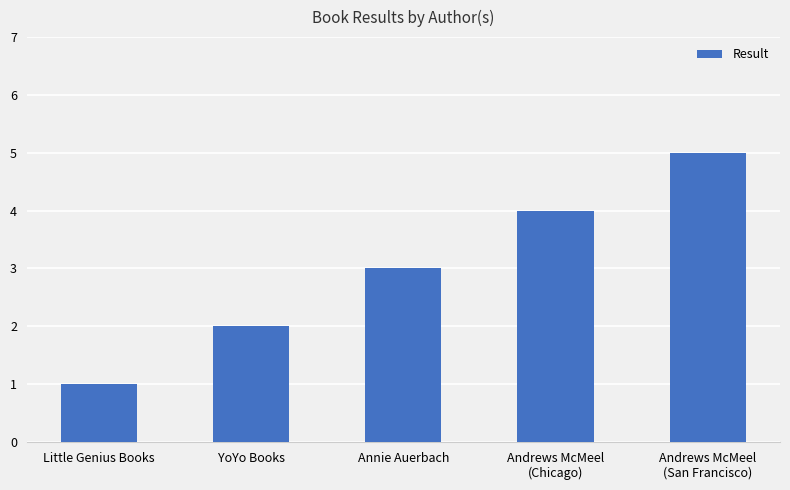

Does the chart contain stacked bars?

No